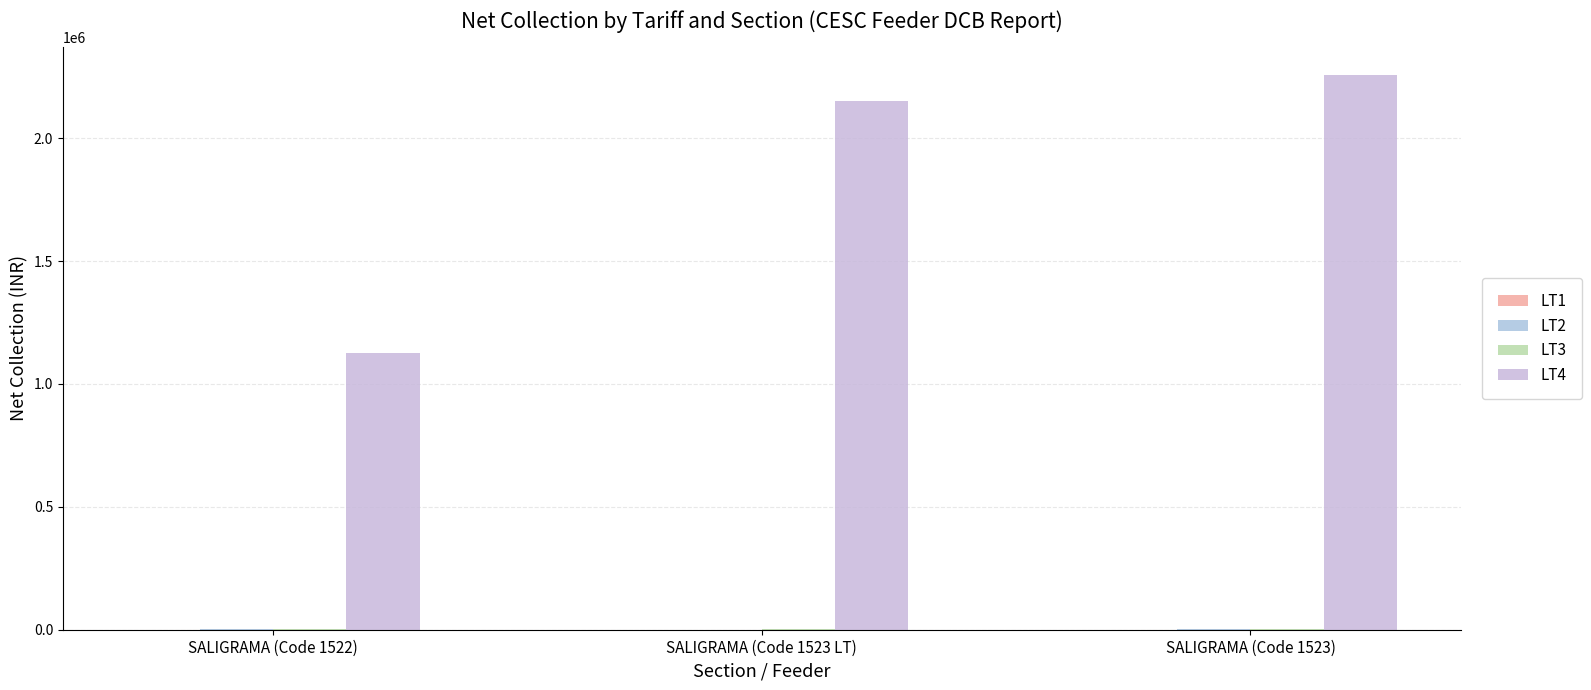

Reading left to right, extract all data points from this chart.

LT1: SALIGRAMA (Code 1522)=415.5	SALIGRAMA (Code 1523 LT)=173.1	SALIGRAMA (Code 1523)=411.5
LT2: SALIGRAMA (Code 1522)=2919.0	SALIGRAMA (Code 1523 LT)=766.0	SALIGRAMA (Code 1523)=2919.0
LT3: SALIGRAMA (Code 1522)=944.0	SALIGRAMA (Code 1523 LT)=2316.0	SALIGRAMA (Code 1523)=2300.0
LT4: SALIGRAMA (Code 1522)=1127628.8	SALIGRAMA (Code 1523 LT)=2151743.5	SALIGRAMA (Code 1523)=2257942.5